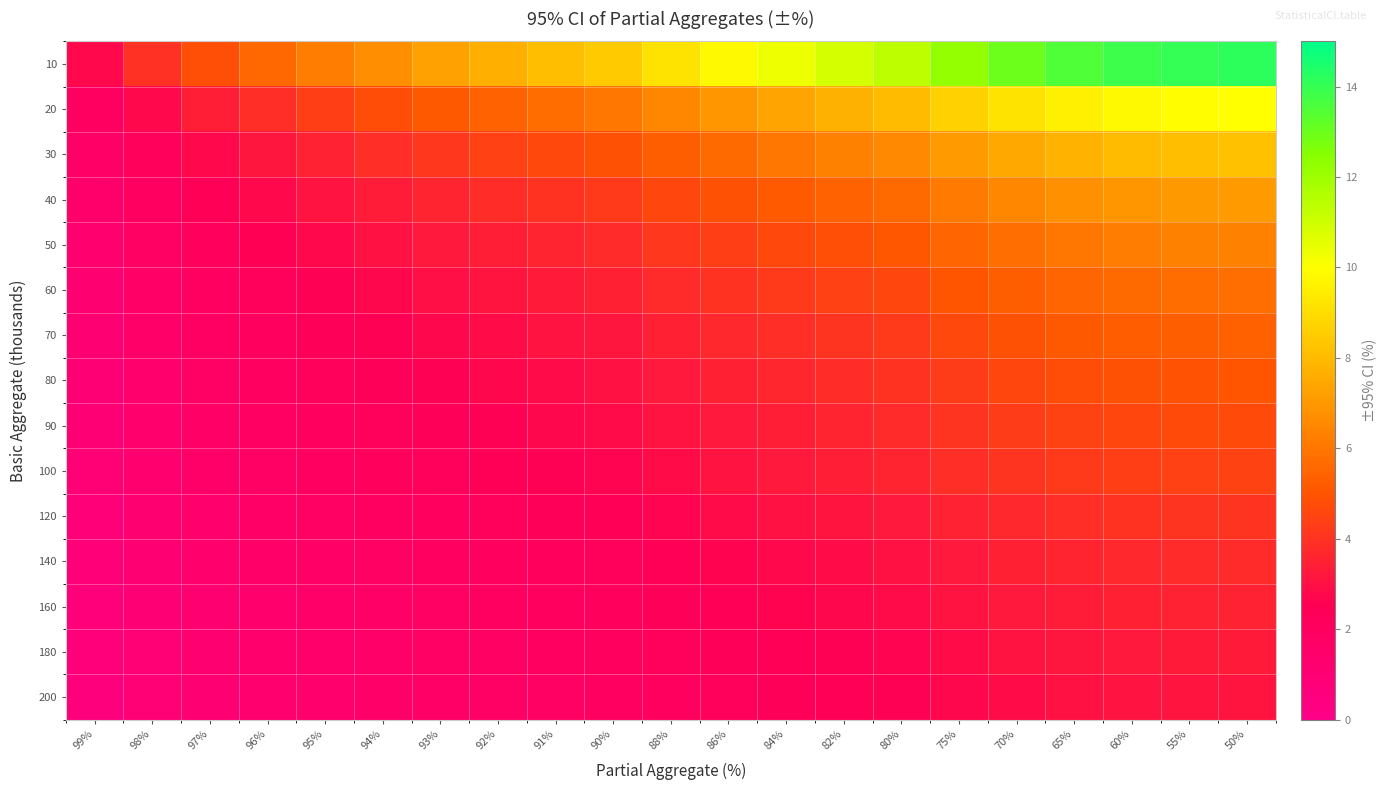

Rank the series at 94% from lowest to highest value.

200, 180, 160, 140, 120, 100, 90, 80, 70, 60, 50, 40, 30, 20, 10